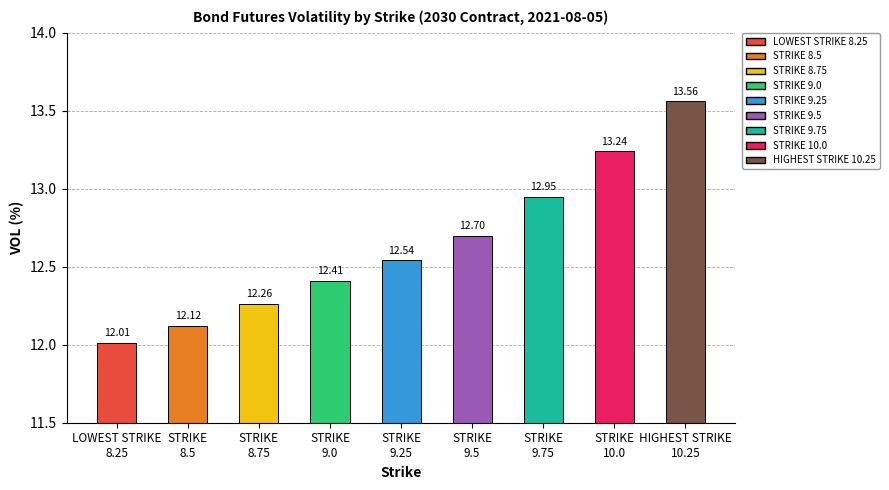

Which category has the lowest value across all series?

LOWEST STRIKE
8.25